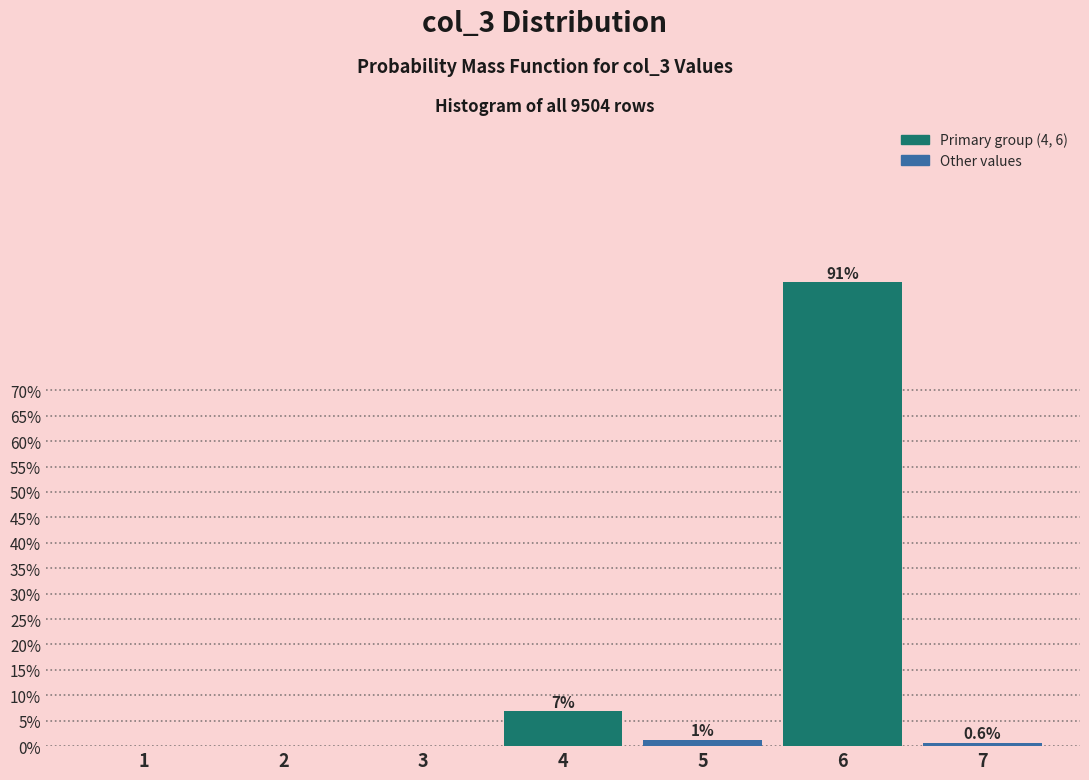

Is it true that the value at 7 is 0.6?

True